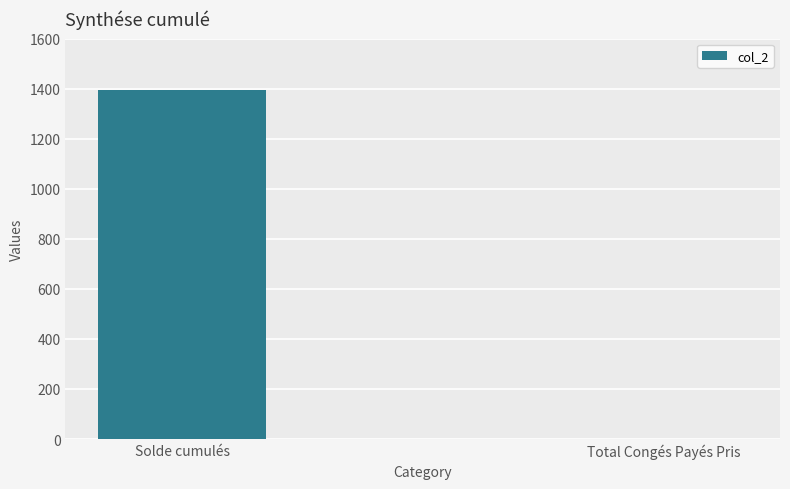

What is the sum of all values?

1393.4